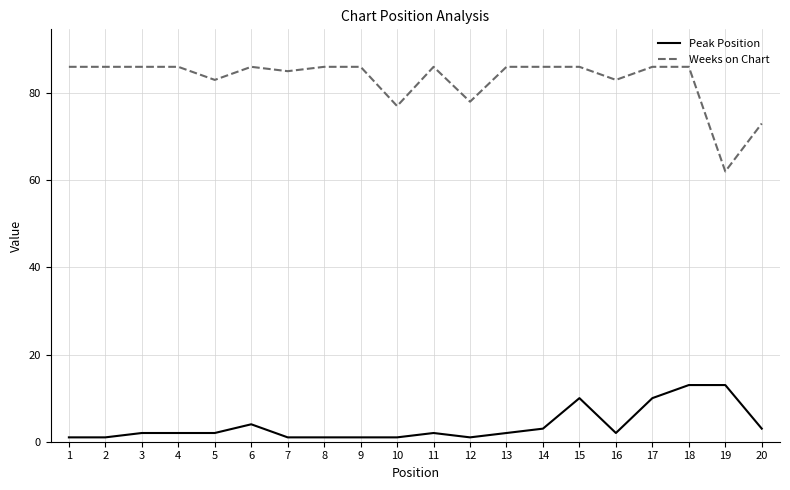

What is the maximum value for Peak Position?

13